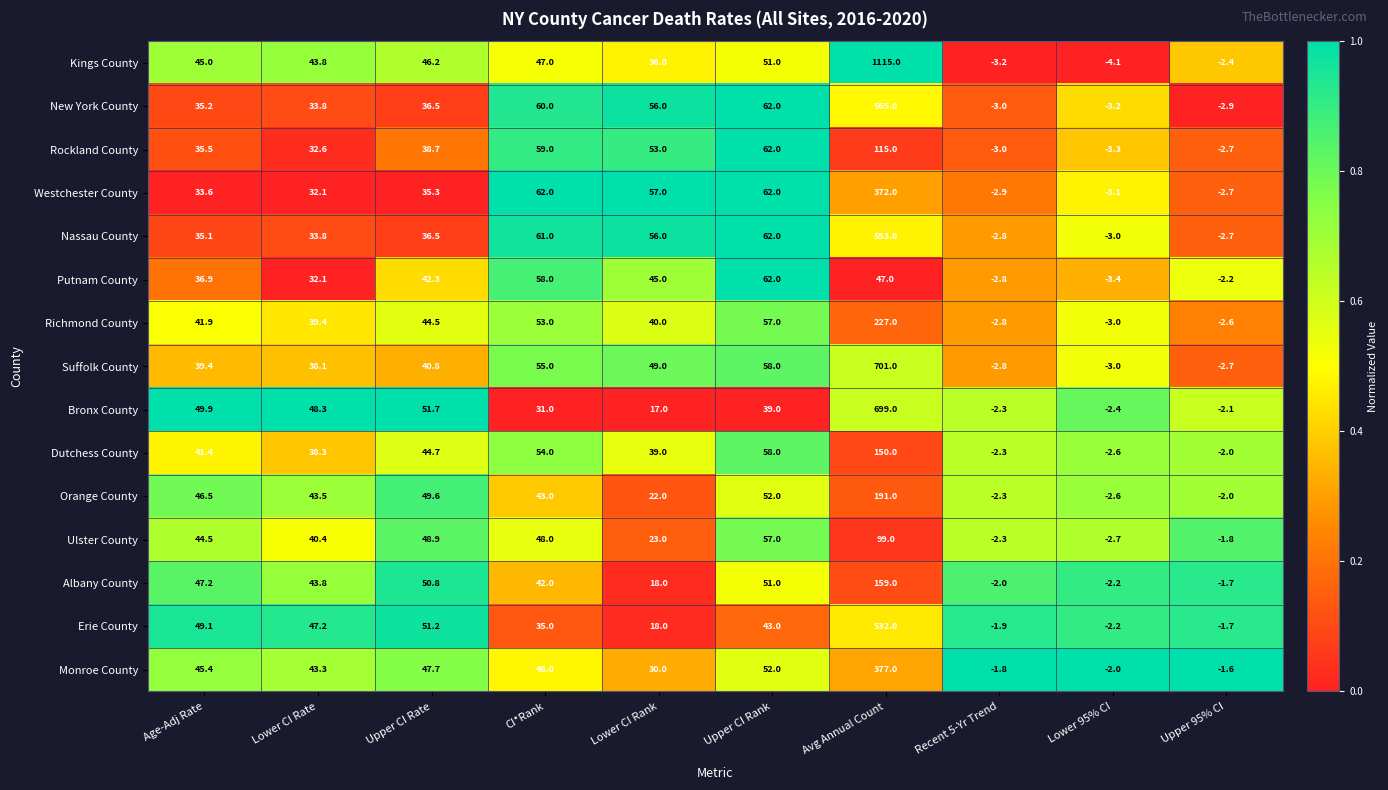

Which series has the largest range (max minus min)?

Kings County